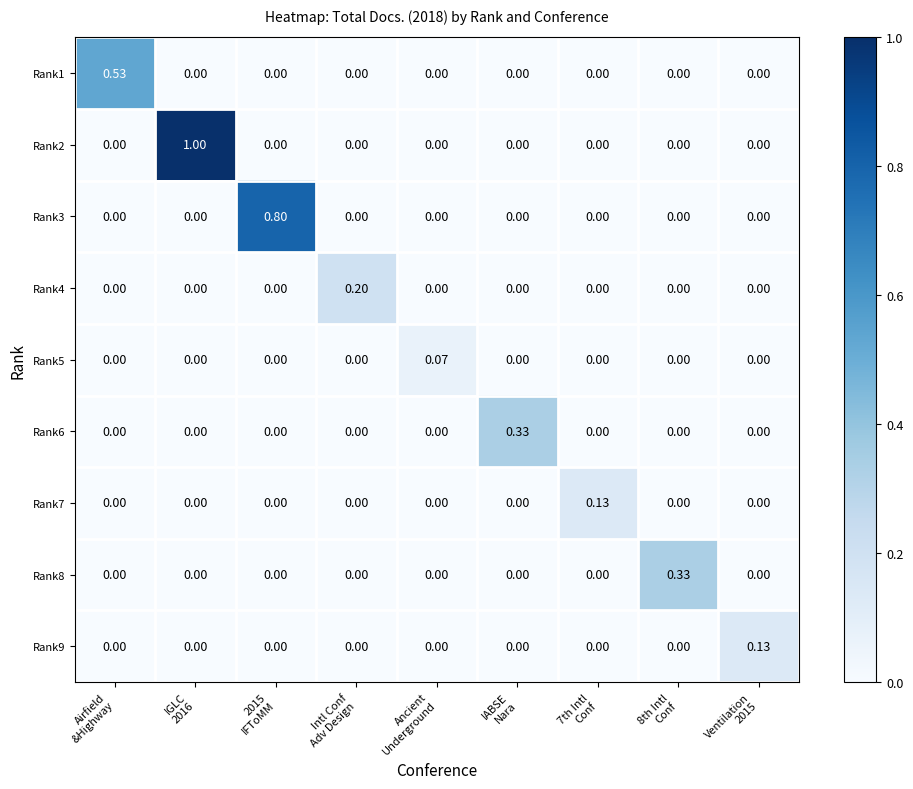

How many data points in Rank4 are above 0?

1